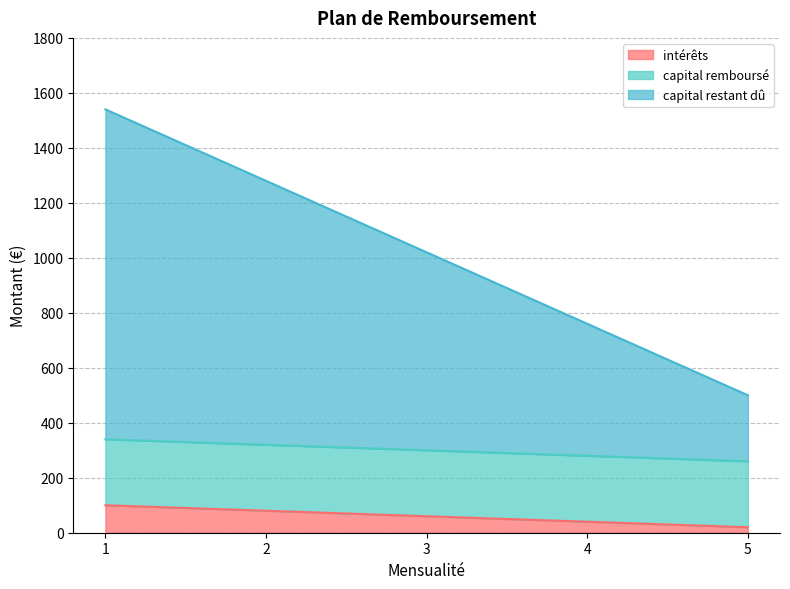

Is it true that intérêts equals 26 at 5?

False